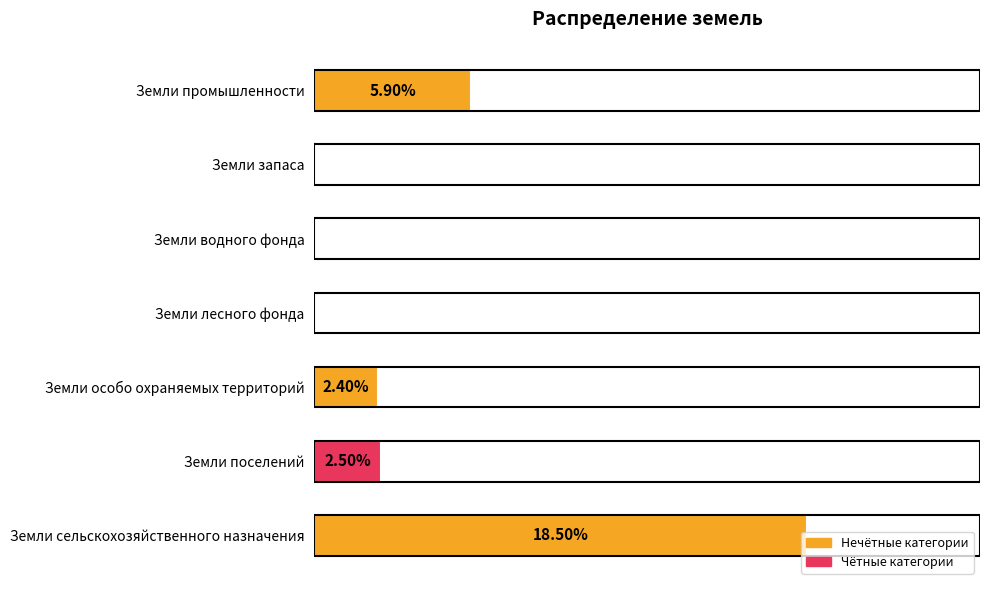

Between Земли лесного фонда and Земли сельскохозяйственного назначения, which is larger?

Земли сельскохозяйственного назначения